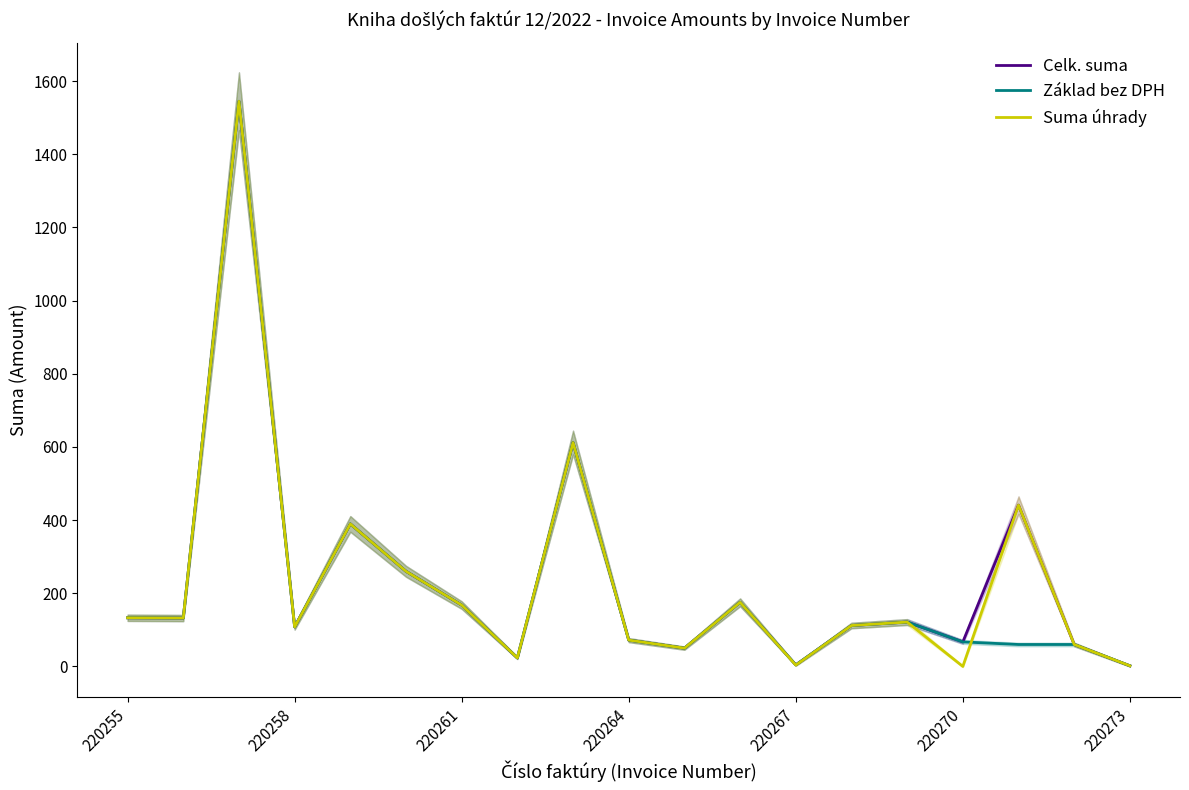

True or false: Suma úhrady and Celk. suma cross at least once.

False